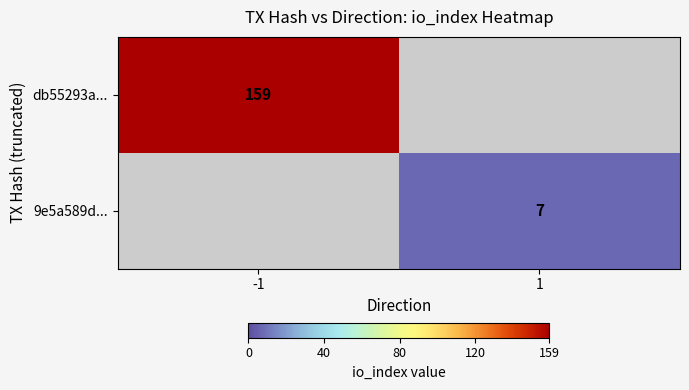

The value of 9e5a589d... at 1 is 12. True or false?

False